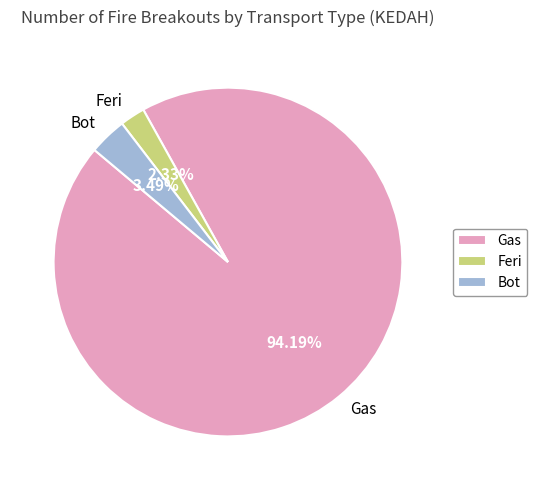

Which slice is the largest?

Gas